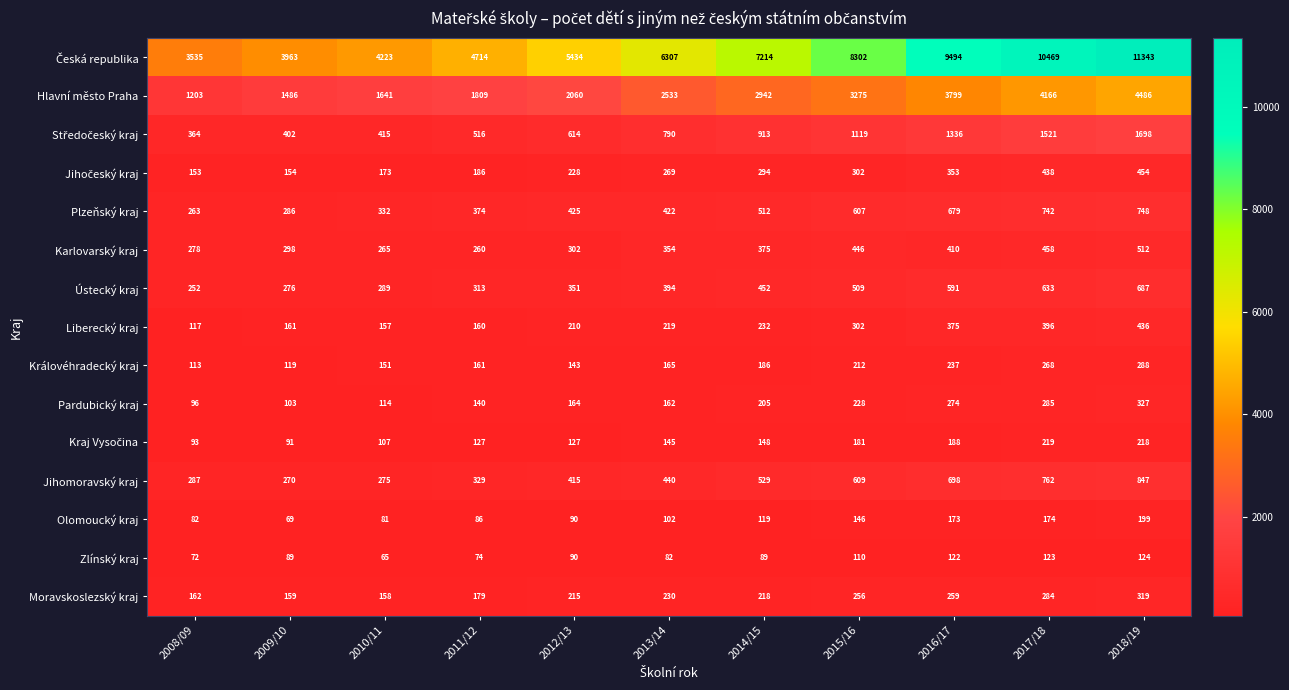

At which label is Zlínský kraj closest to 94?

2012/13